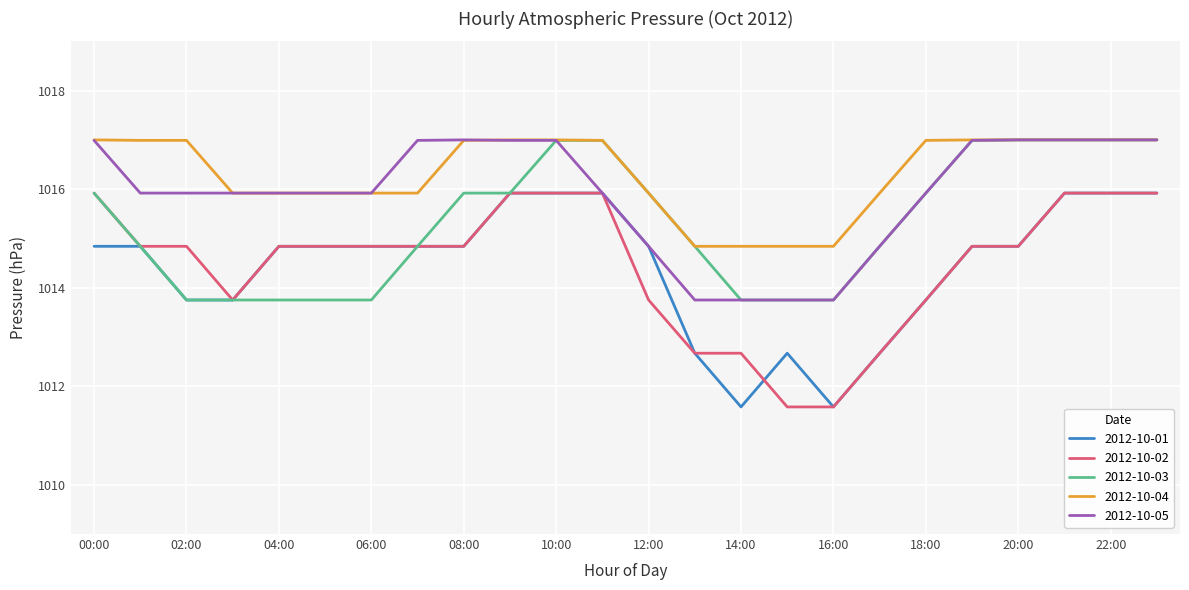

True or false: 2012-10-02 and 2012-10-04 cross at least once.

False